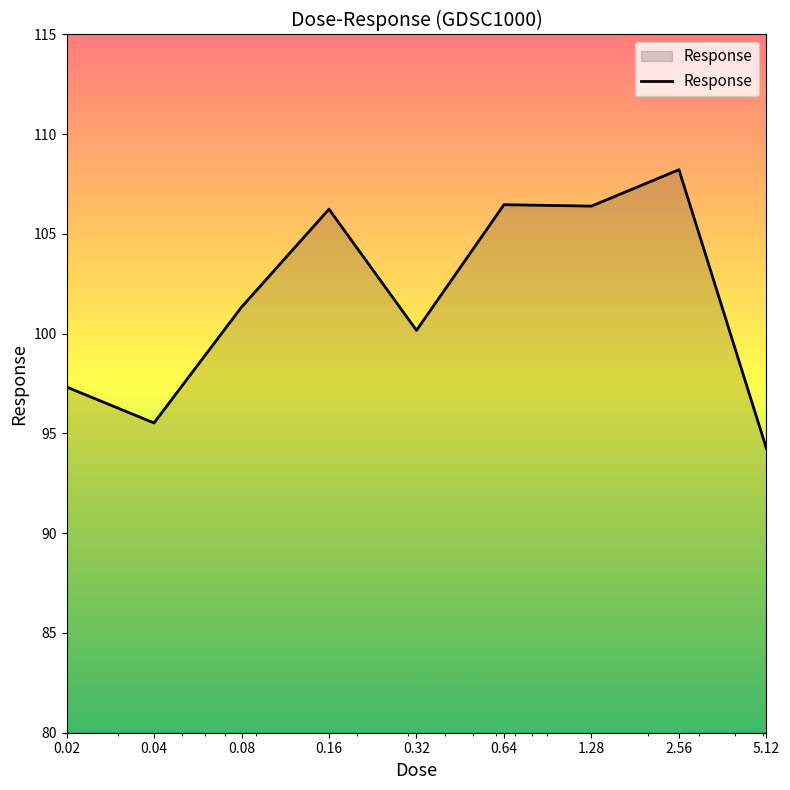

What is the minimum value shown in the chart?

94.2